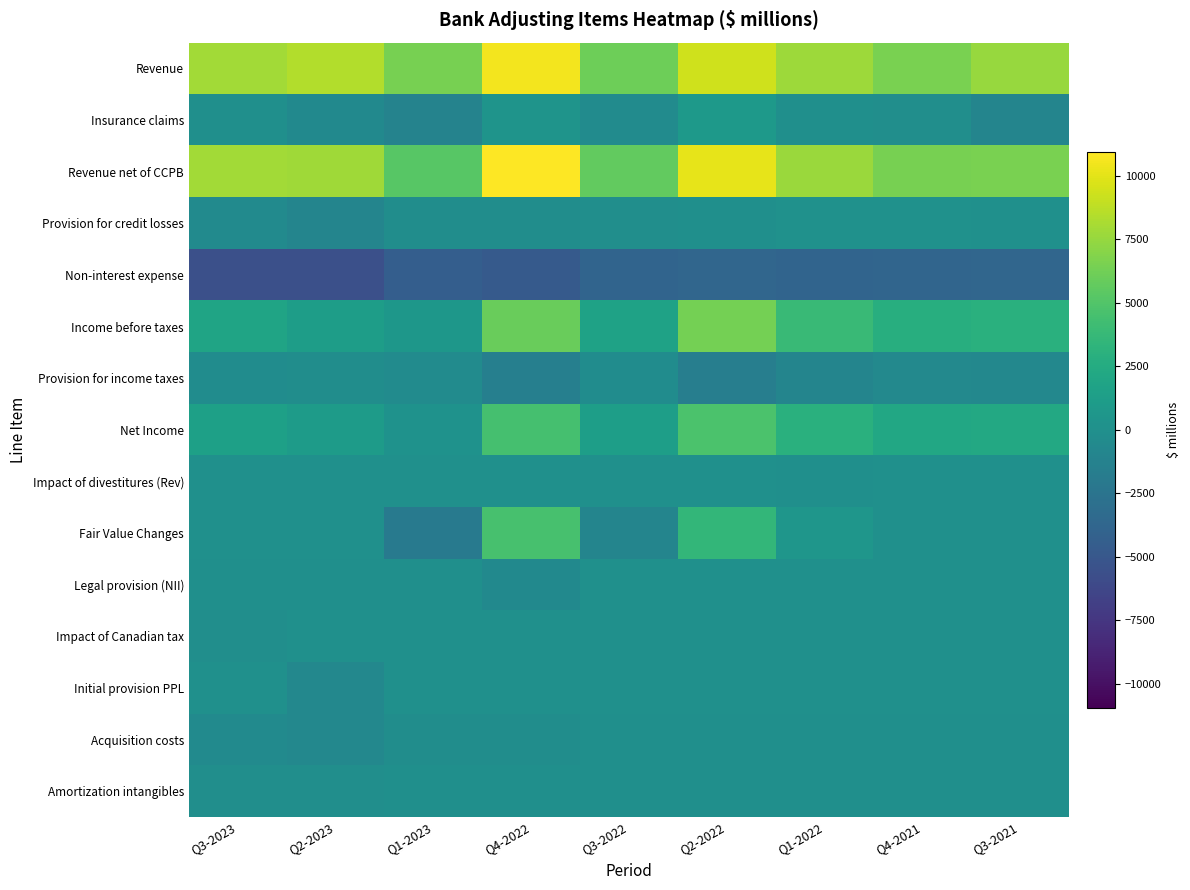

Which series has the widest spread of values?

Fair Value Changes